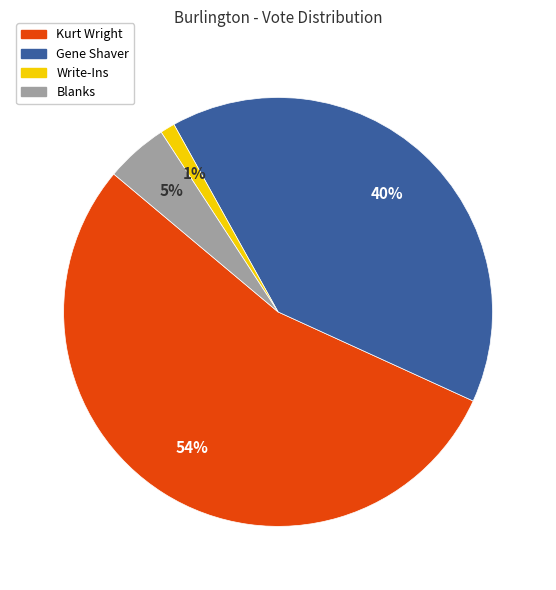

To the nearest percent, what is the average slice percentage?

25%